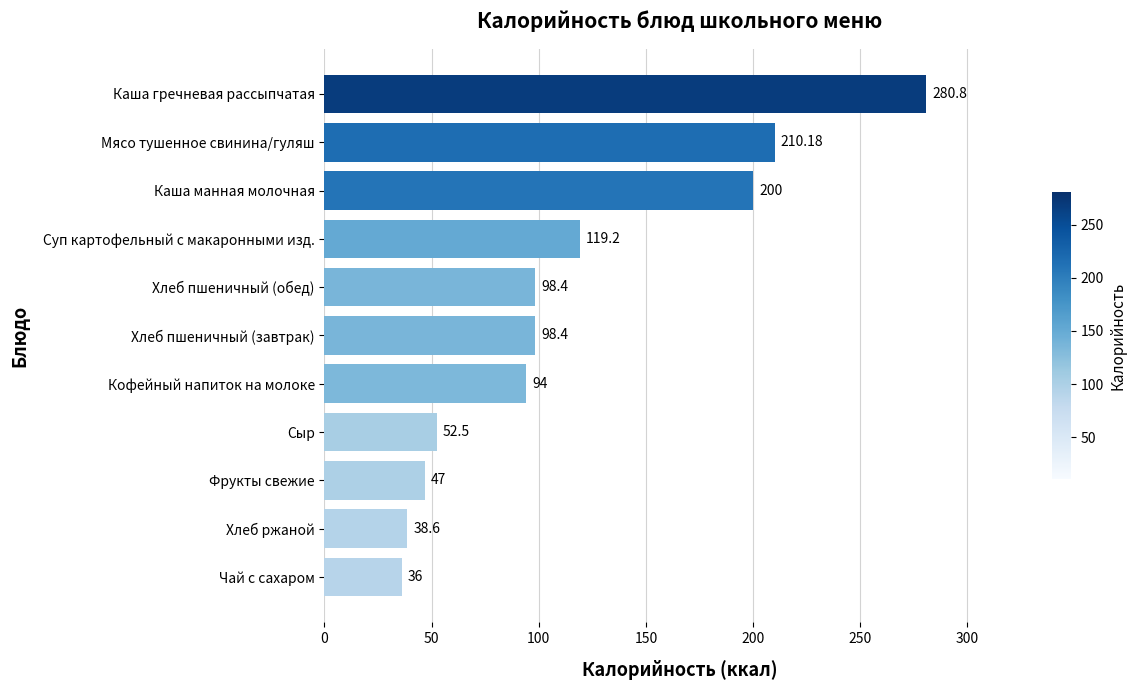

At which label is the value closest to 158?

Суп картофельный с макаронными изд.